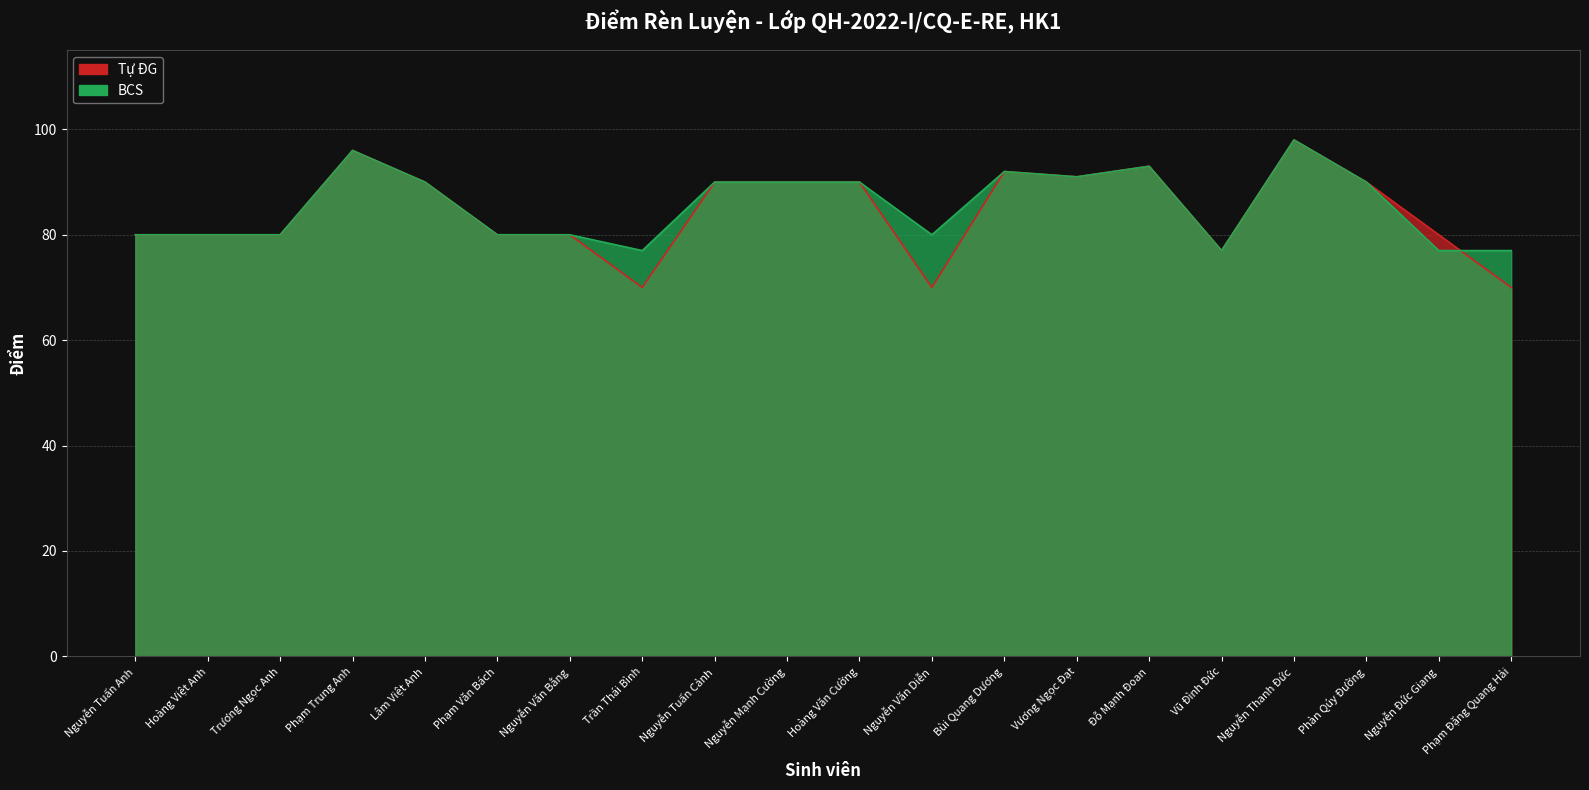

Reading right to left, transcribe all the data shown in this chart.

Tự ĐG: Phạm Đặng Quang Hải=70	Nguyễn Đức Giang=80	Phàn Qúy Đường=90	Nguyễn Thanh Đức=98	Vũ Đình Đức=77	Đỗ Mạnh Đoan=93	Vương Ngọc Đạt=91	Bùi Quang Dương=92	Nguyễn Văn Diễn=70	Hoàng Văn Cường=90	Nguyễn Mạnh Cường=90	Nguyễn Tuấn Cảnh=90	Trần Thái Bình=70	Nguyễn Văn Bằng=80	Phạm Văn Bách=80	Lâm Việt Anh=90	Phạm Trung Anh=96	Trương Ngọc Anh=80	Hoàng Việt Anh=80	Nguyễn Tuấn Anh=80
BCS: Phạm Đặng Quang Hải=77	Nguyễn Đức Giang=77	Phàn Qúy Đường=90	Nguyễn Thanh Đức=98	Vũ Đình Đức=77	Đỗ Mạnh Đoan=93	Vương Ngọc Đạt=91	Bùi Quang Dương=92	Nguyễn Văn Diễn=80	Hoàng Văn Cường=90	Nguyễn Mạnh Cường=90	Nguyễn Tuấn Cảnh=90	Trần Thái Bình=77	Nguyễn Văn Bằng=80	Phạm Văn Bách=80	Lâm Việt Anh=90	Phạm Trung Anh=96	Trương Ngọc Anh=80	Hoàng Việt Anh=80	Nguyễn Tuấn Anh=80